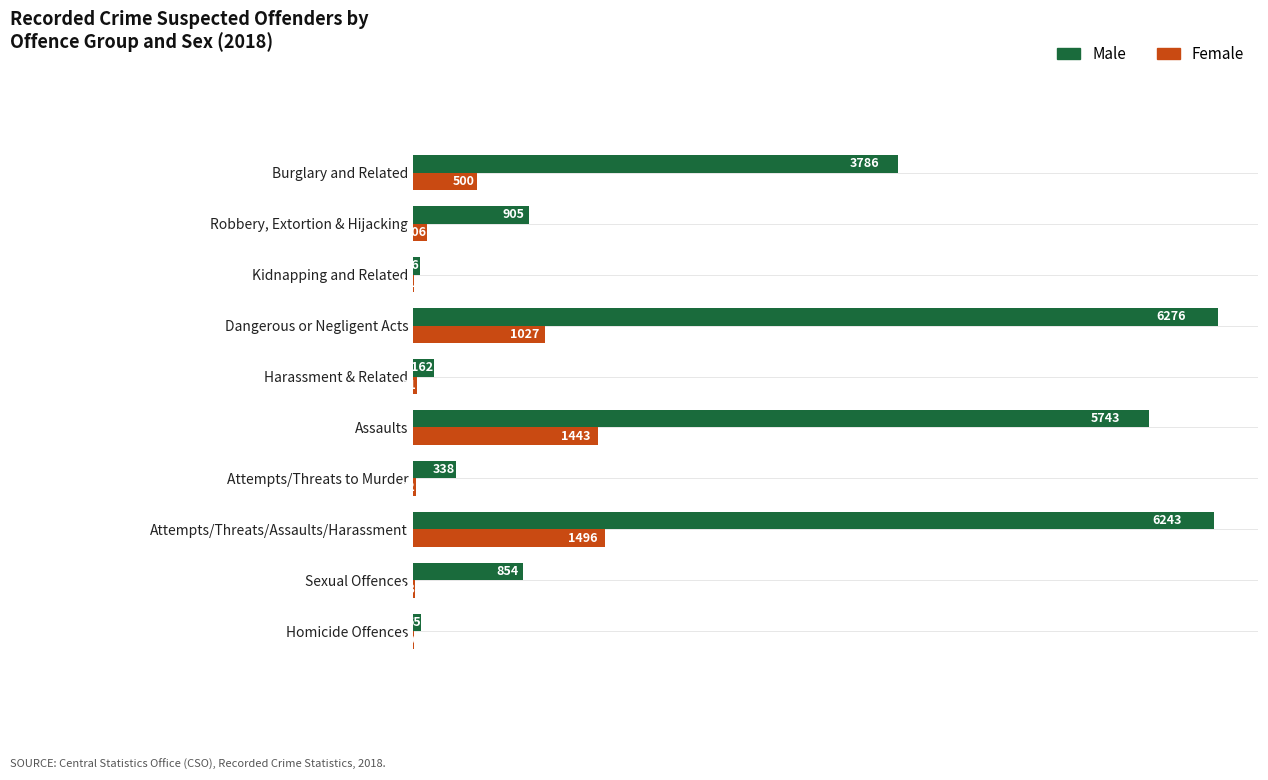

What is the maximum value shown in the chart?

6276